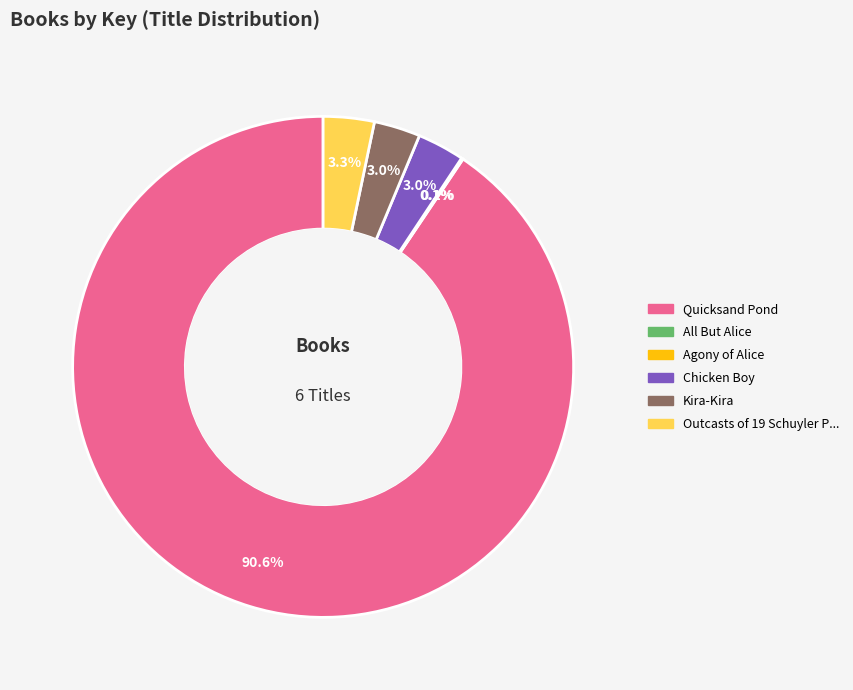

Is there a majority slice in this chart?

Yes